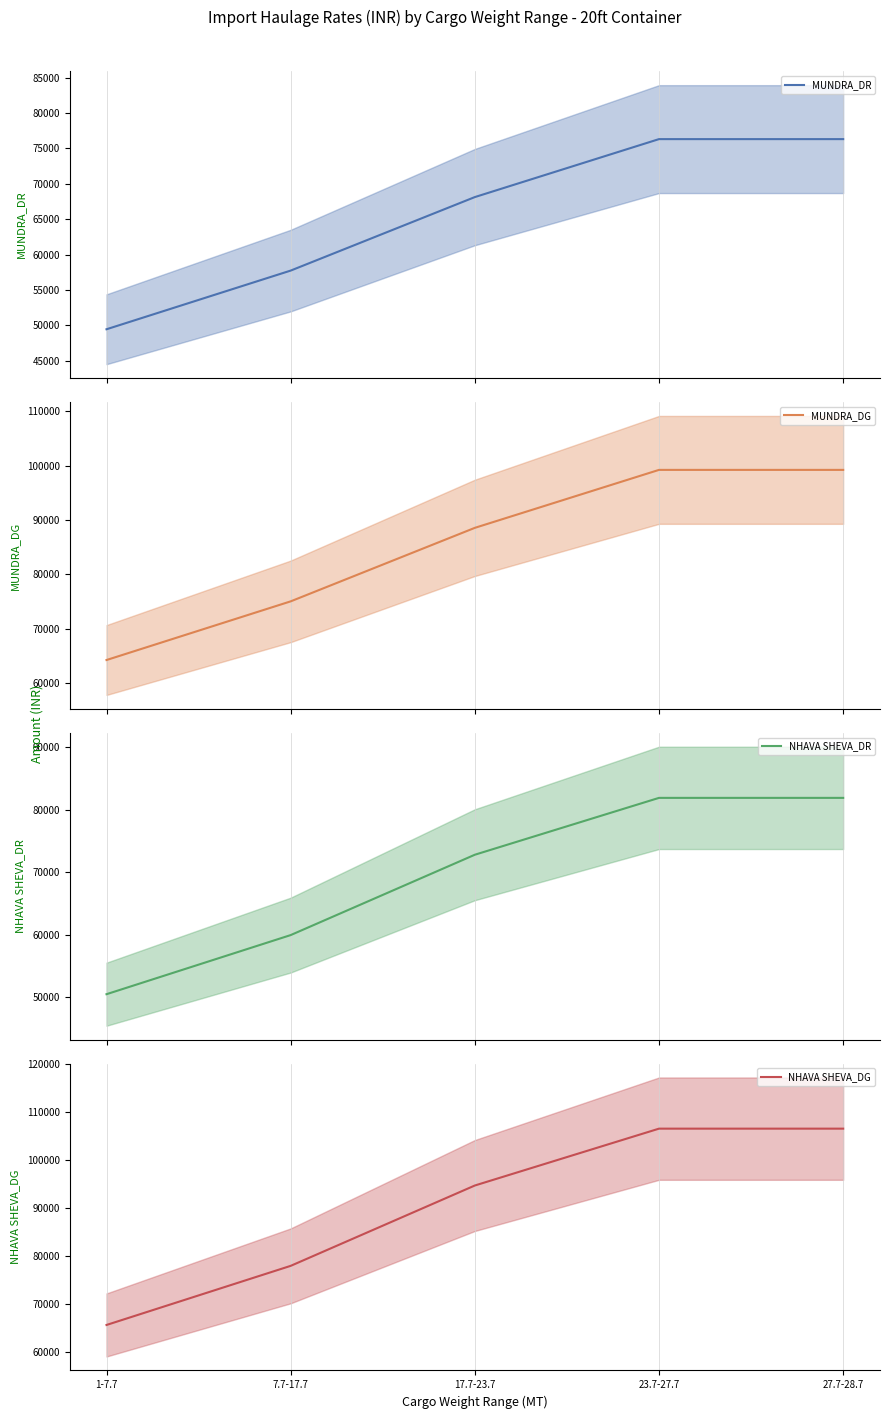

What is the sum of all MUNDRA_DR values?

327925